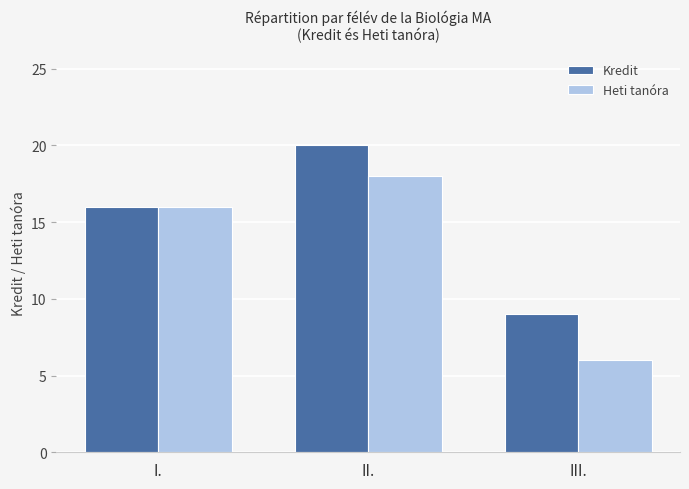

Rank the series by their average value, from highest to lowest.

Kredit, Heti tanóra